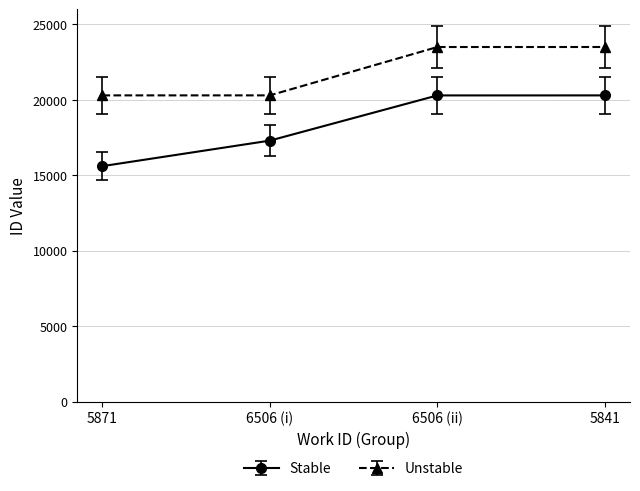

What is the sum of all Stable values?

73513